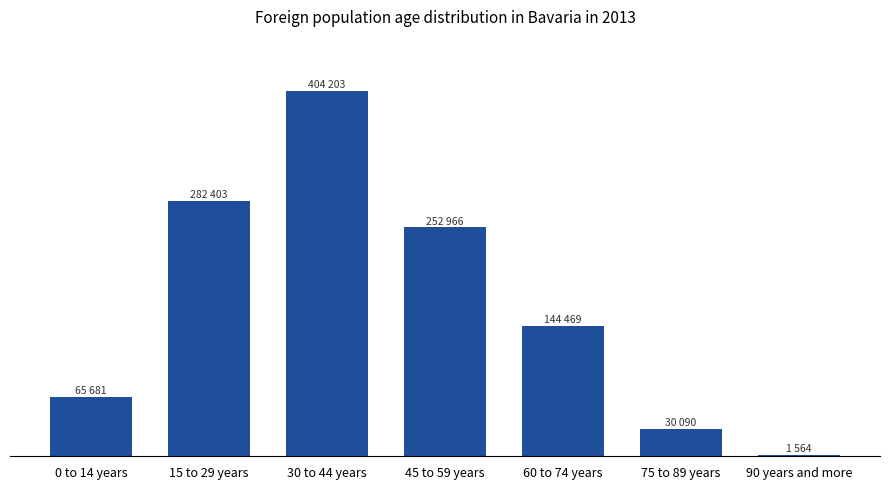

Rank the categories by value from highest to lowest.

30 to 44 years, 15 to 29 years, 45 to 59 years, 60 to 74 years, 0 to 14 years, 75 to 89 years, 90 years and more